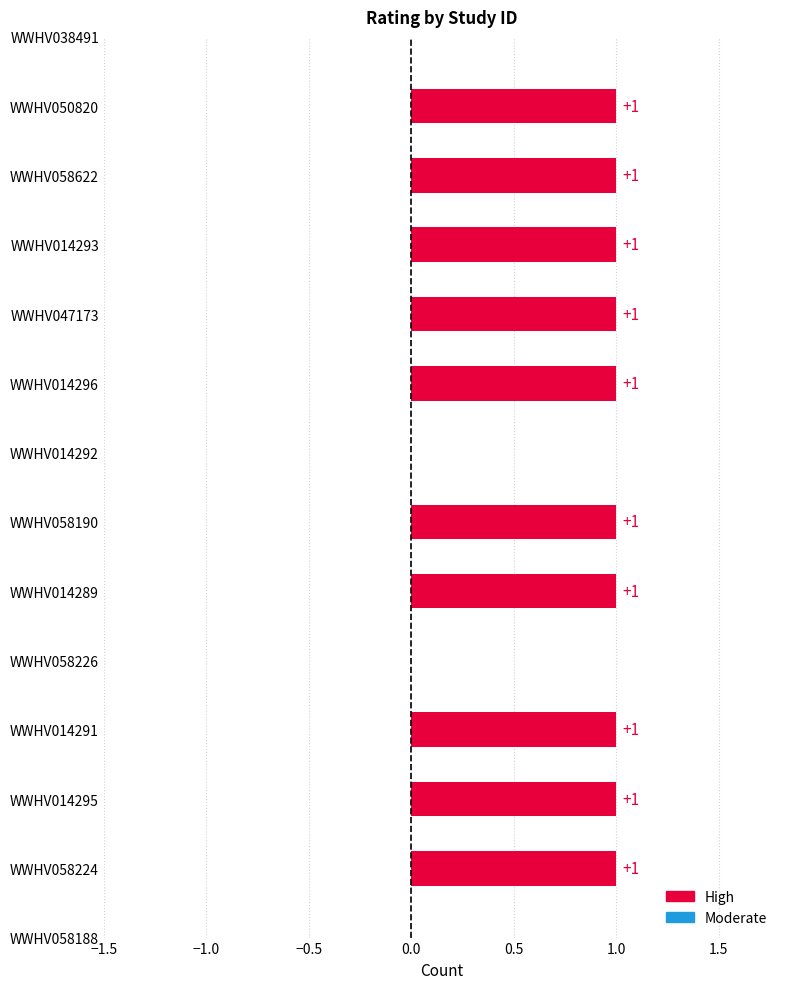

What is the label of the 8th bar from the right?

WWHV014292